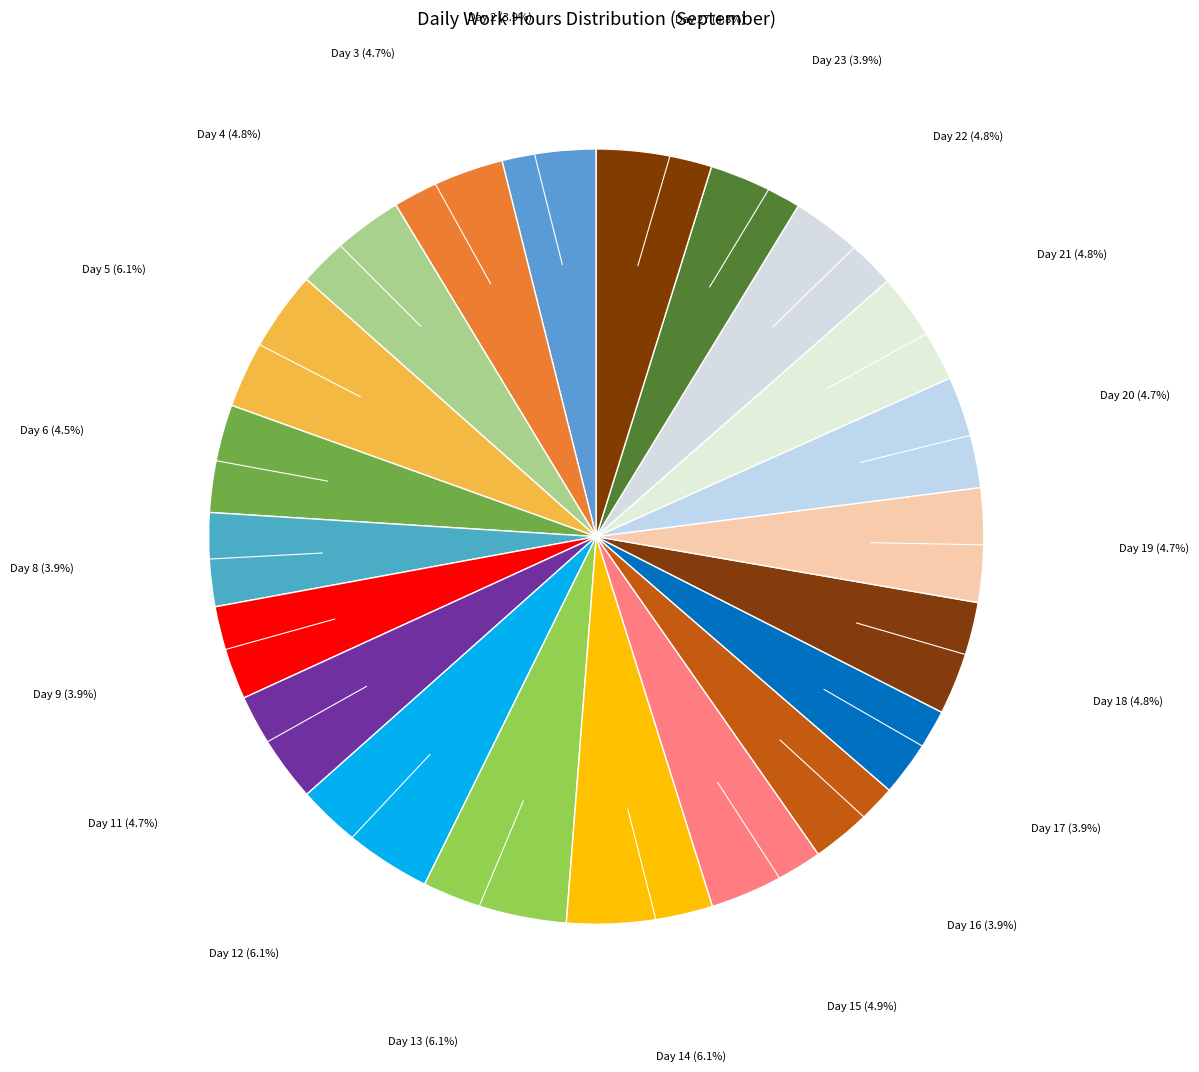

Which slice is the smallest?

Day 1